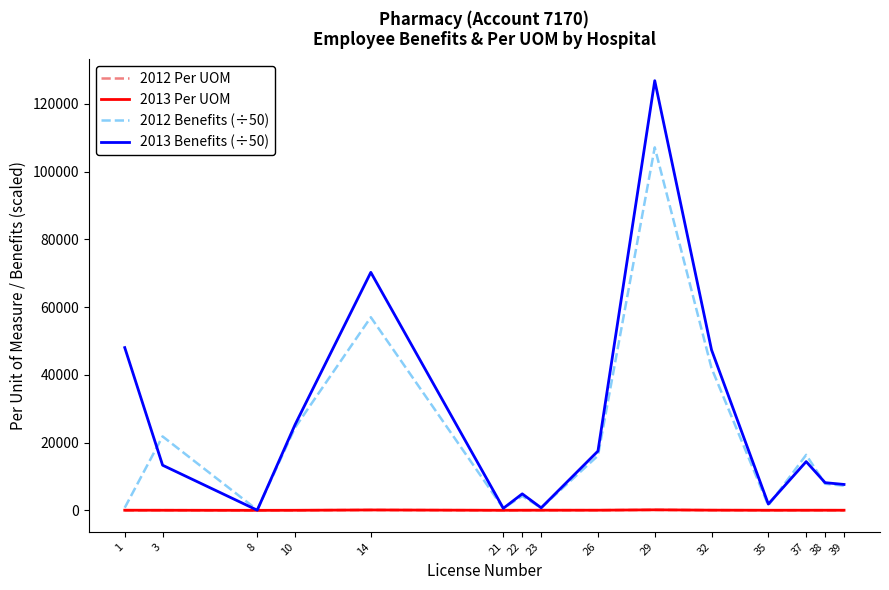

Is the value of 2013 Benefits (÷50) at 3 greater than the value of 2012 Per UOM at 8?

Yes